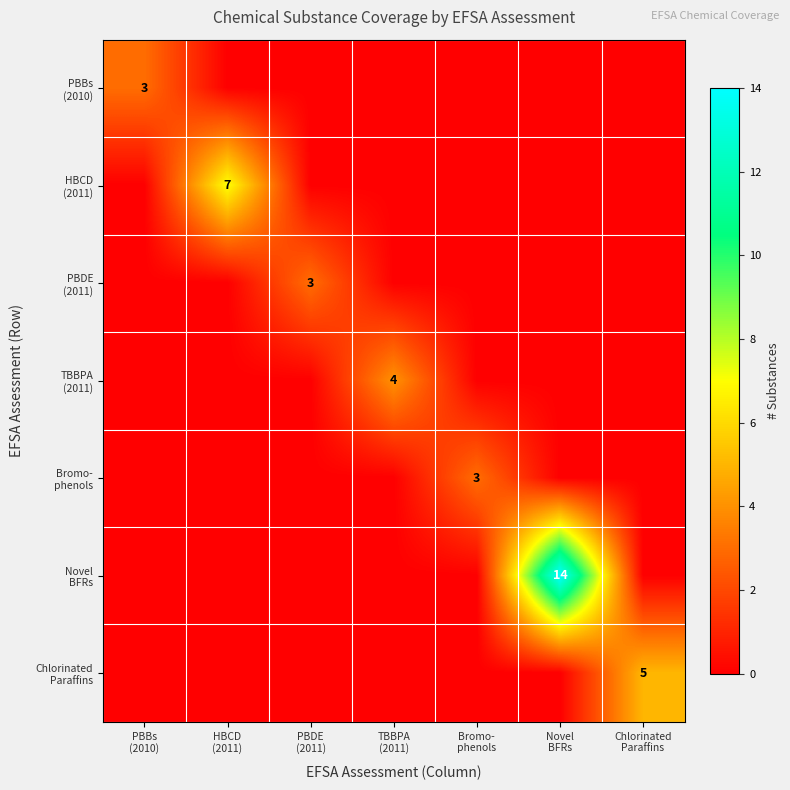

Is it true that Bromo- phenols equals 0 at PBBs (2010)?

True